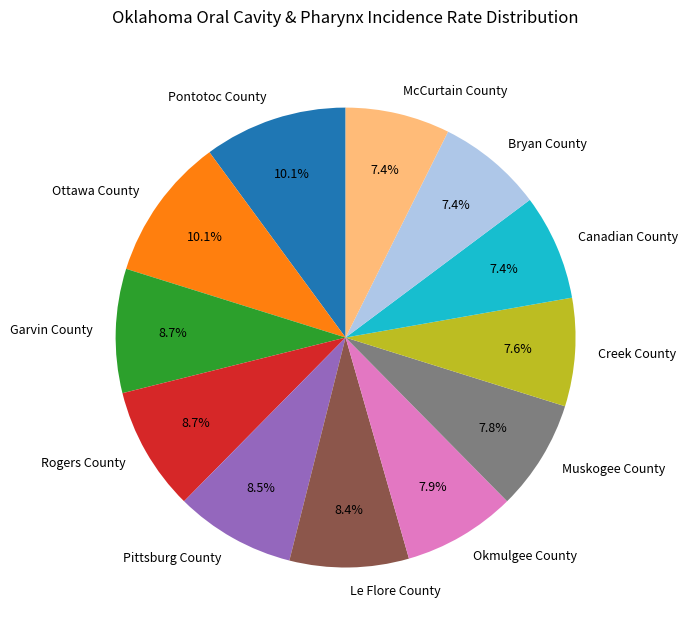

True or false: Muskogee County accounts for 1% of the total.

False